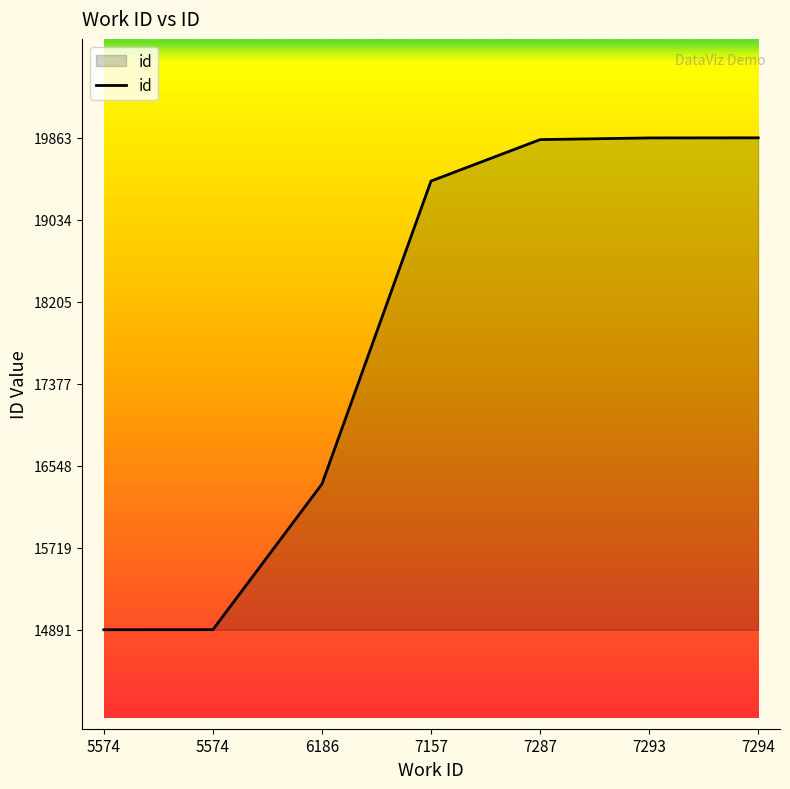

Where is the data nearest to the value 17377?

6186